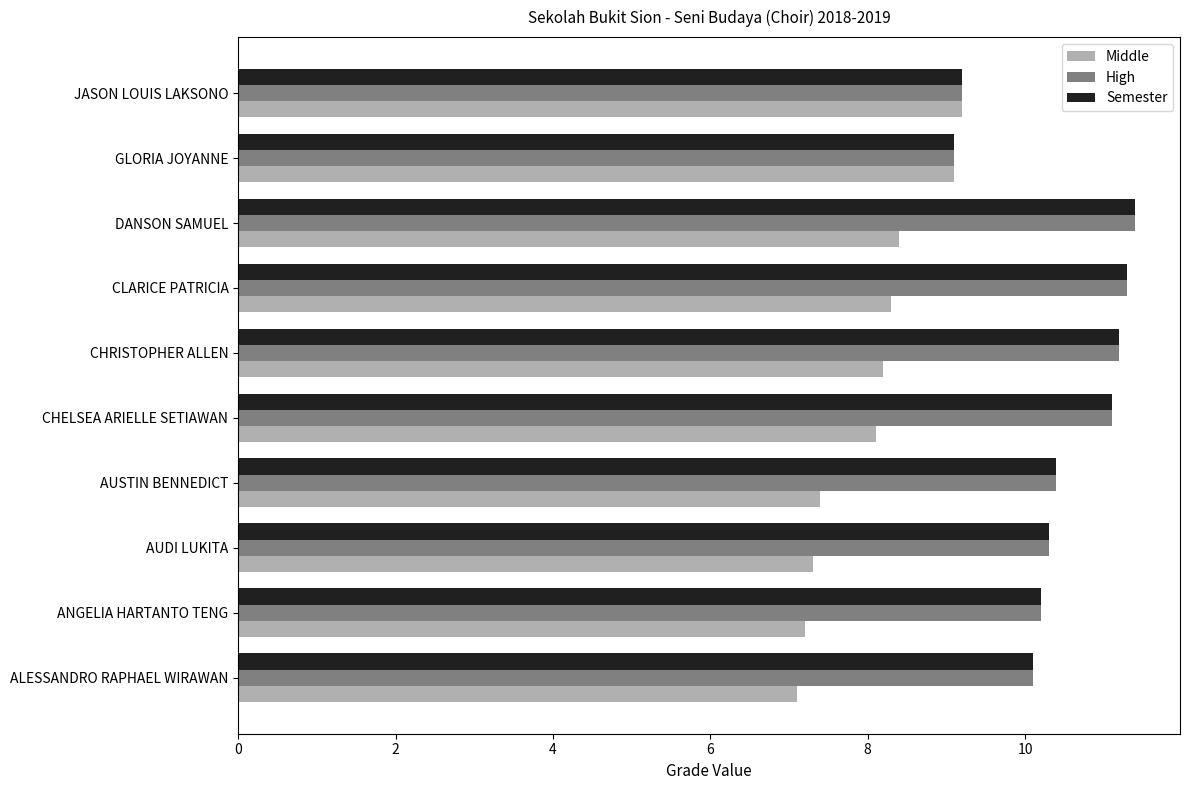

What value does the High series have at CHELSEA ARIELLE SETIAWAN?

11.1